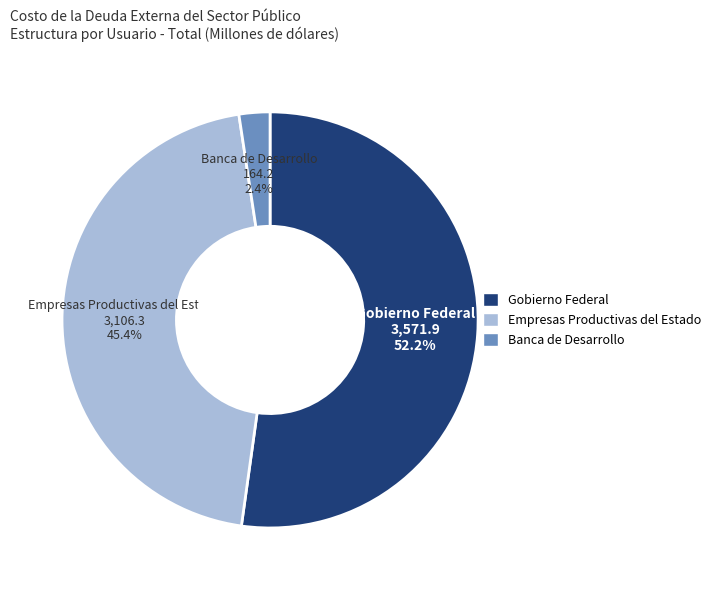

What is the total percentage of Empresas Productivas del Estado and Gobierno Federal?

97.6%